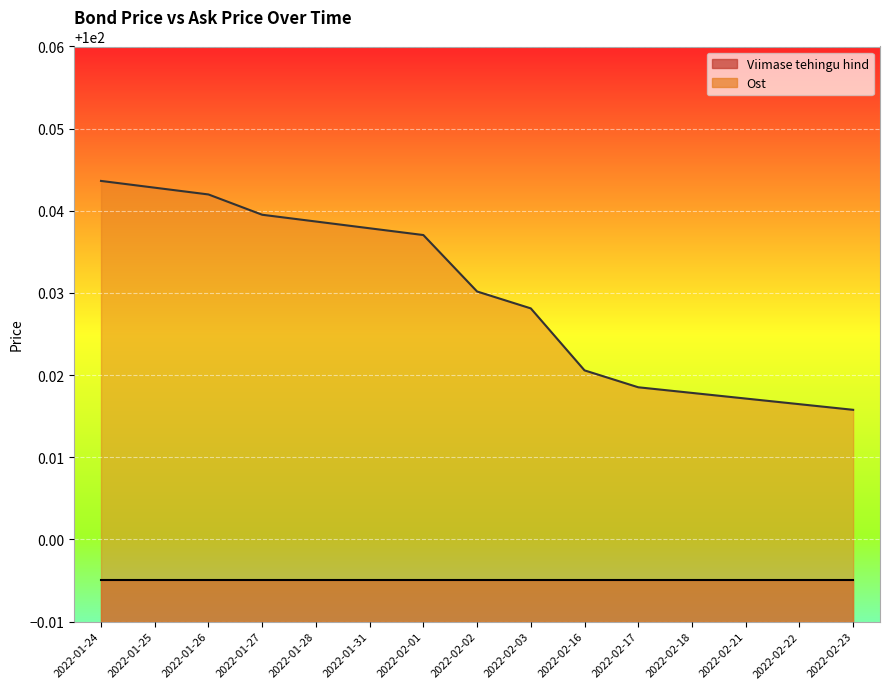

List the labels in order of value, largest first.

2022-01-24, 2022-01-25, 2022-01-26, 2022-01-27, 2022-01-28, 2022-01-31, 2022-02-01, 2022-02-02, 2022-02-03, 2022-02-16, 2022-02-17, 2022-02-18, 2022-02-21, 2022-02-22, 2022-02-23